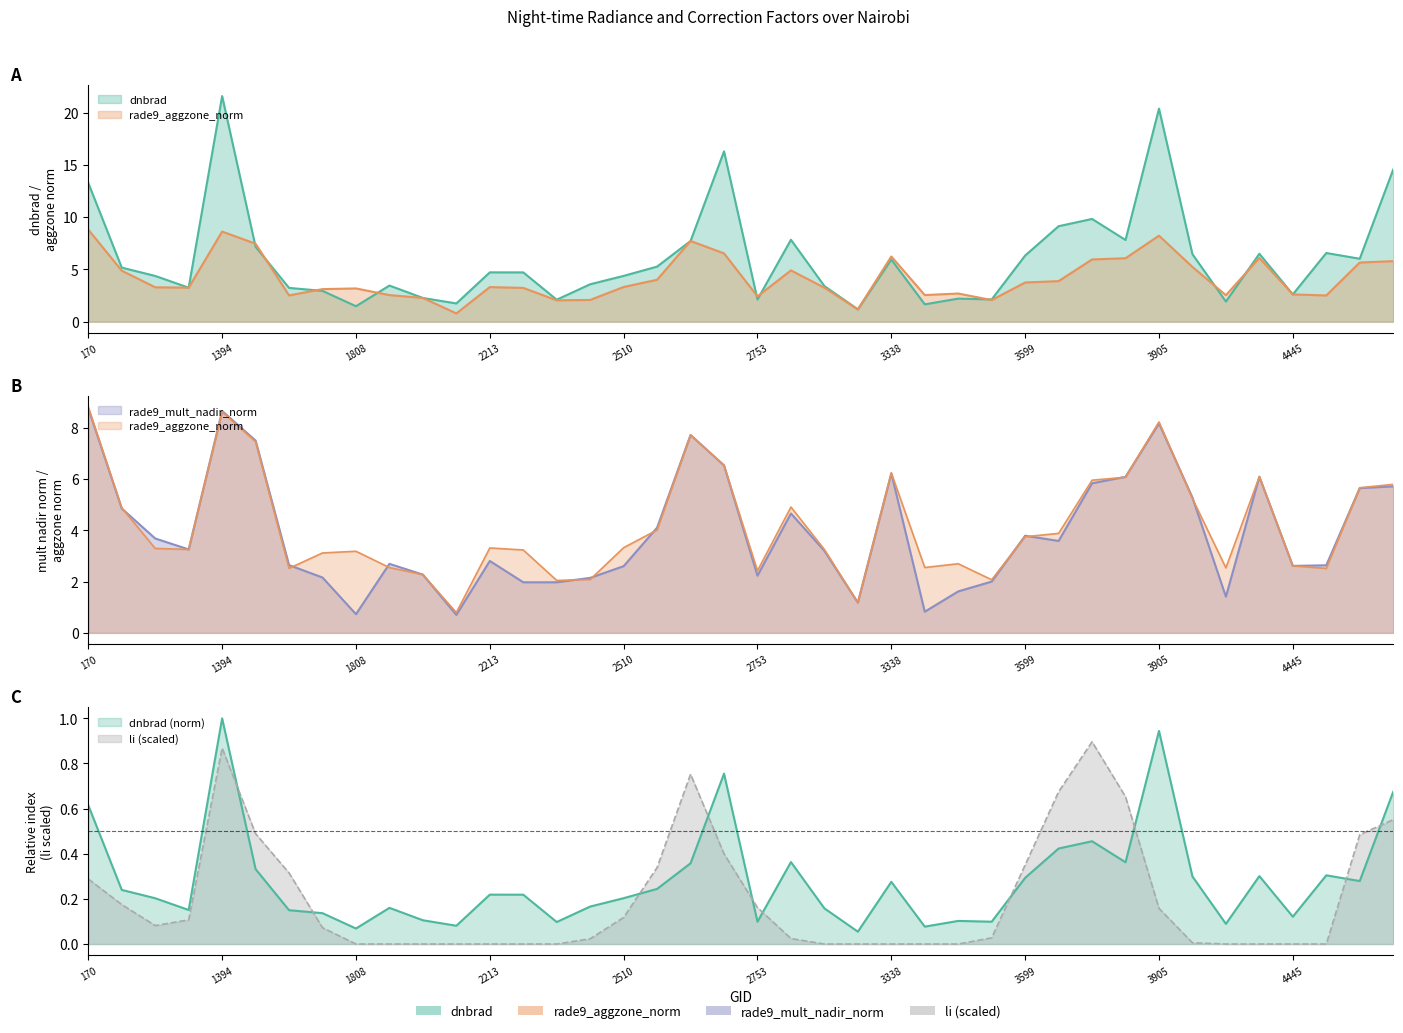

What is the sum of the rade9_aggzone_norm values at 3905 and 4985?

14.0